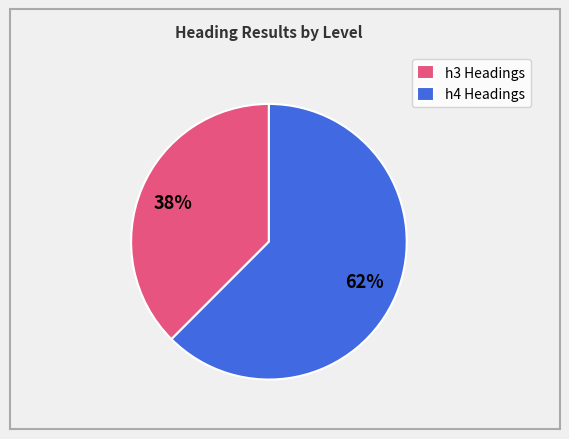

To the nearest percent, what is the average slice percentage?

50%